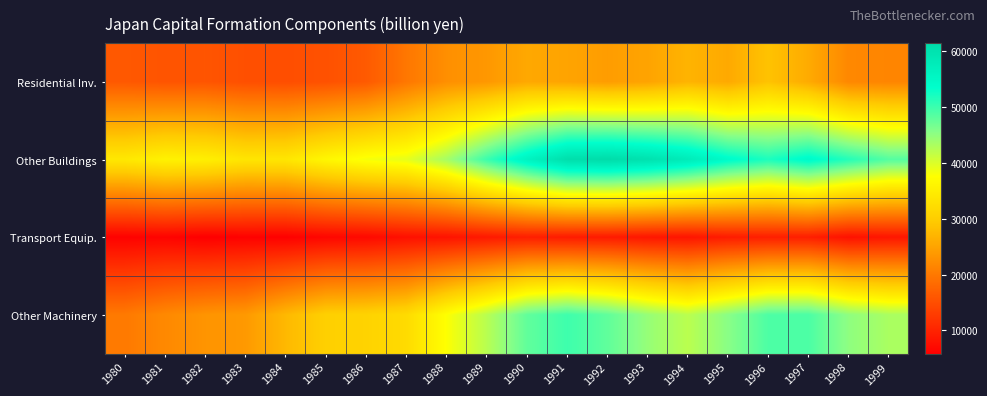

At which category does the chart reach its peak across all series?

1992